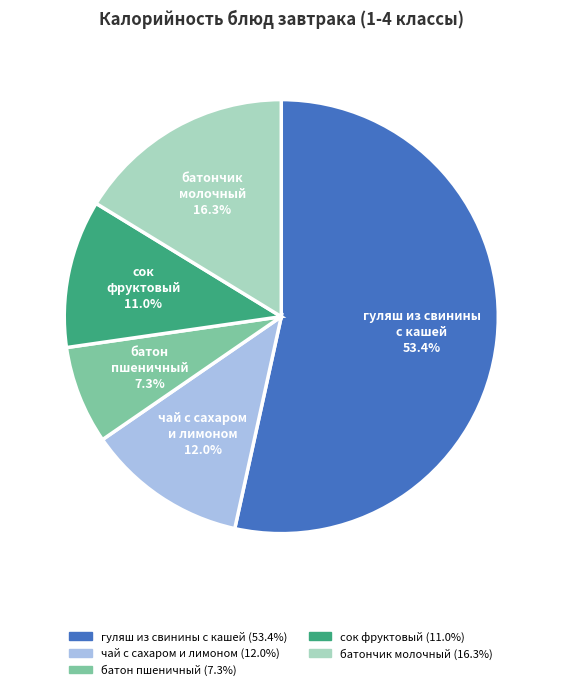

Is there a majority slice in this chart?

Yes